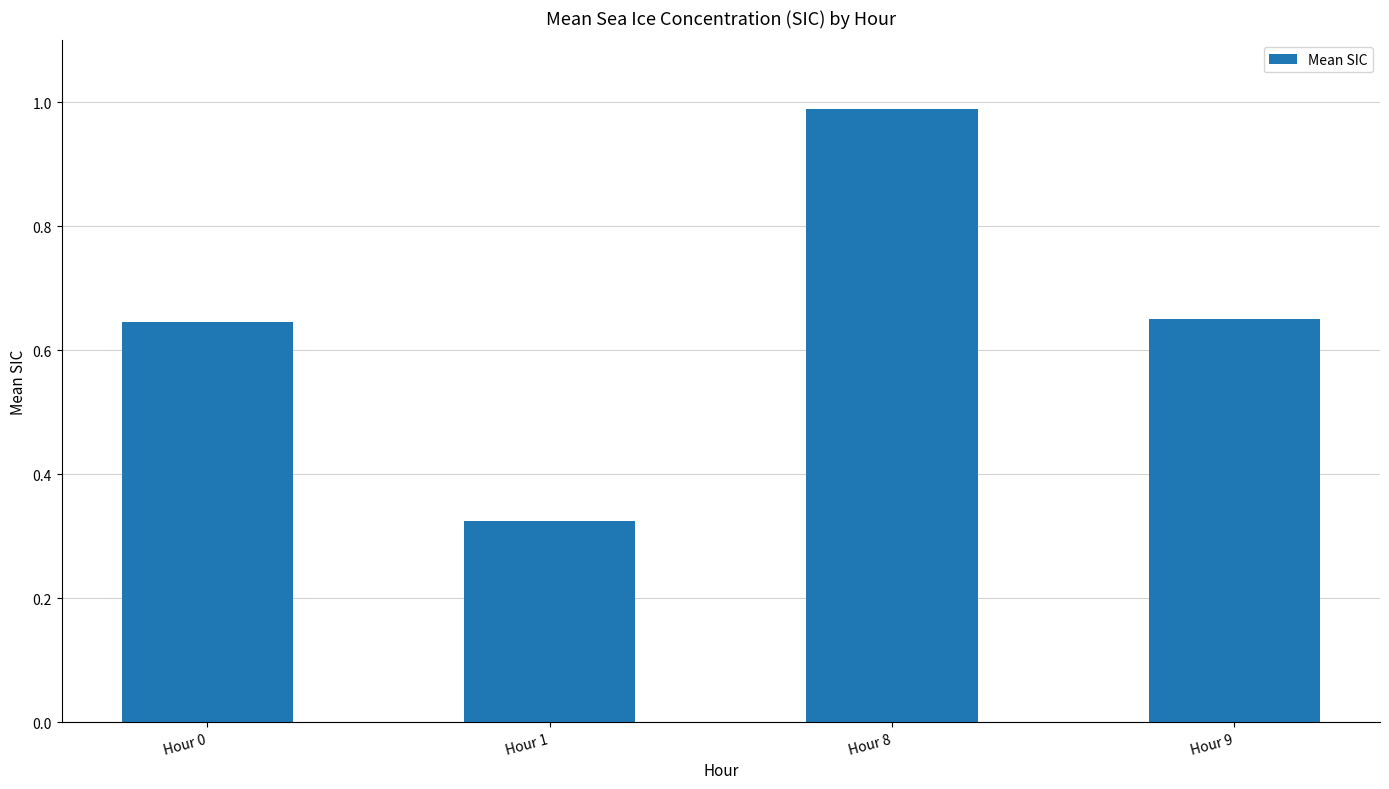

What is the sum of all values?

2.6